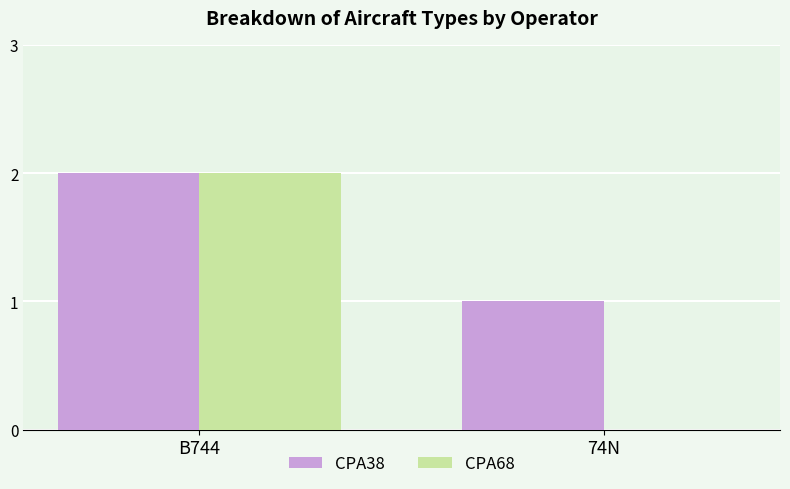

Which series has the largest total across all categories?

CPA38